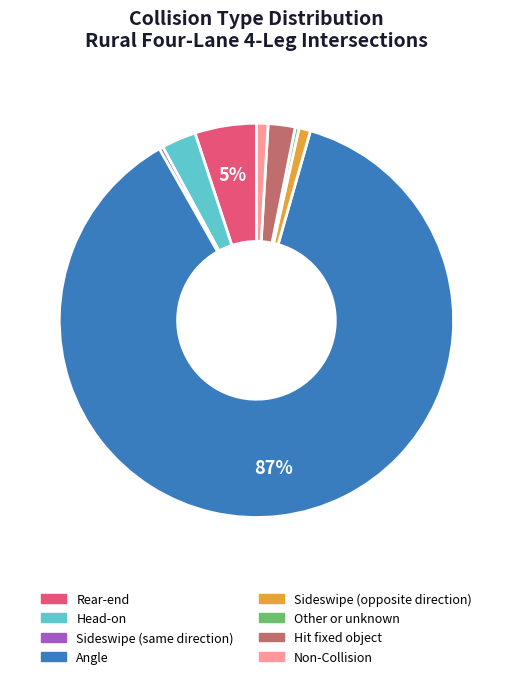

Does Angle represent more than half of the total?

Yes